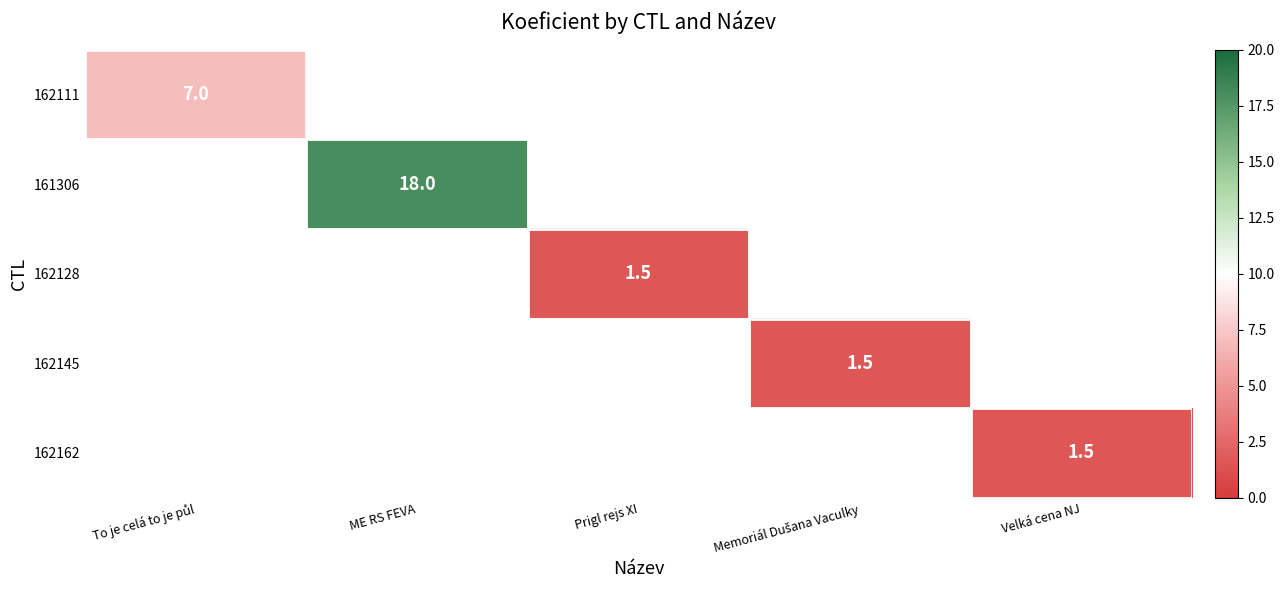

Is it true that 162128 equals 1.0 at Prigl rejs XI?

False